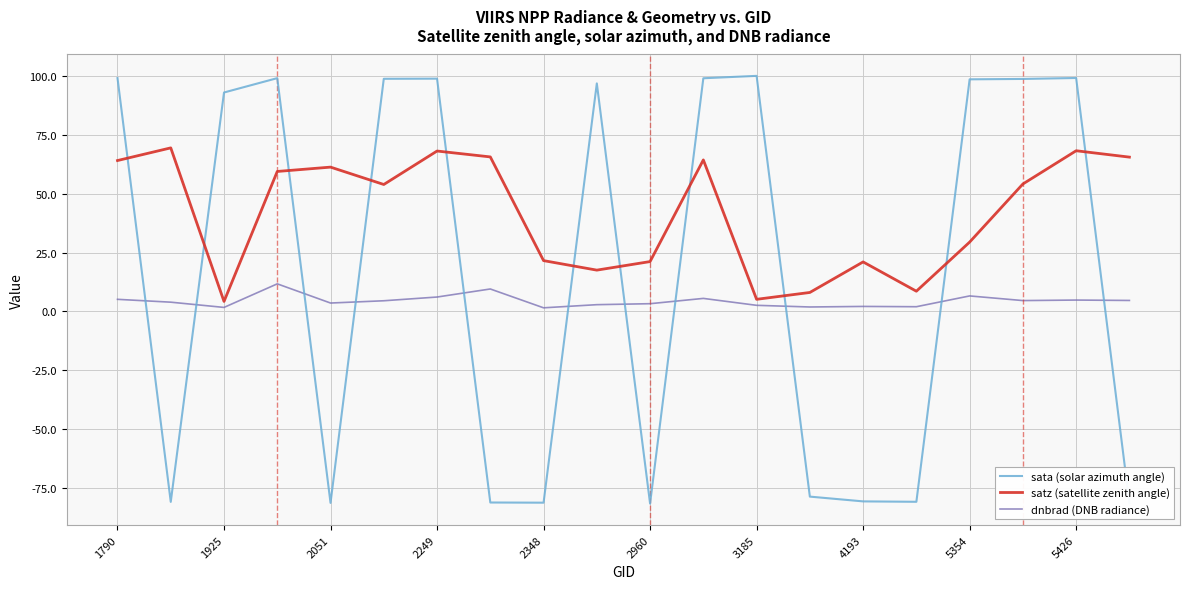

Which series has the largest total across all categories?

satz (satellite zenith angle)